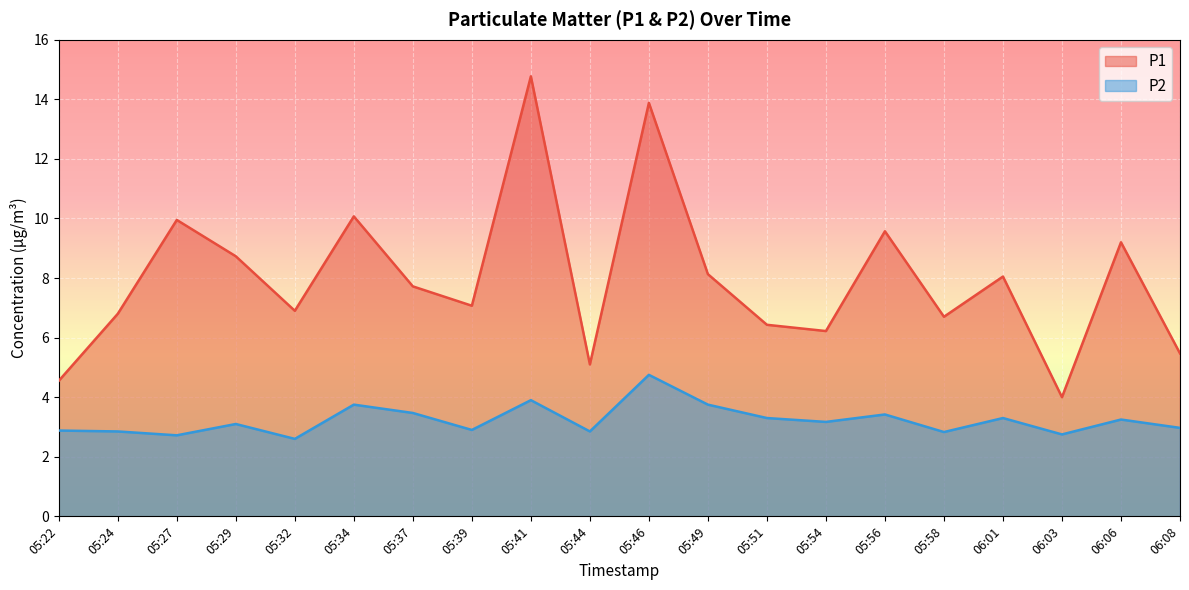

Rank the series at 05:37 from highest to lowest value.

P1, P2